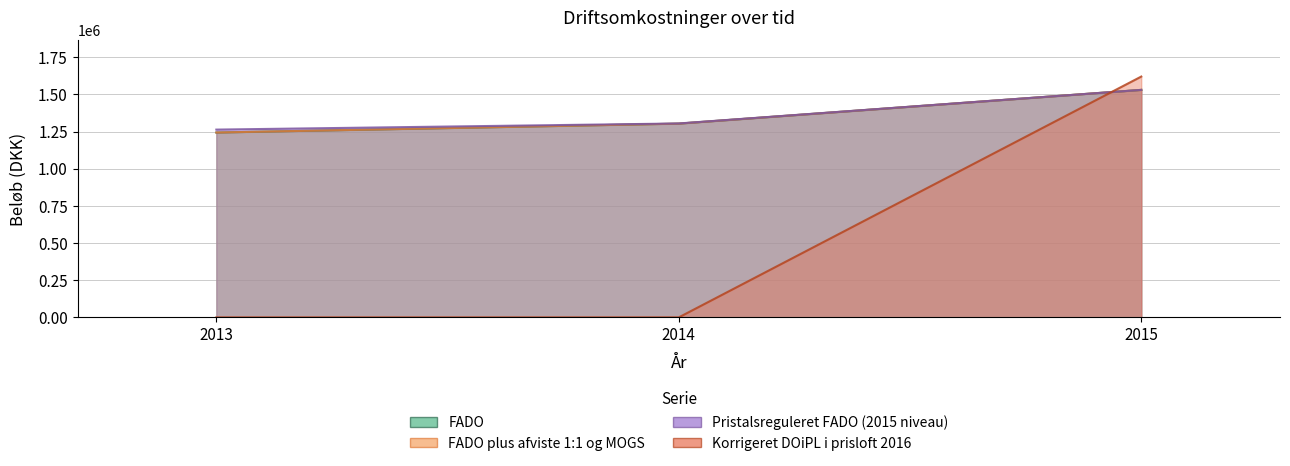

What is the difference between the FADO values at 2015 and 2014?

226937.0